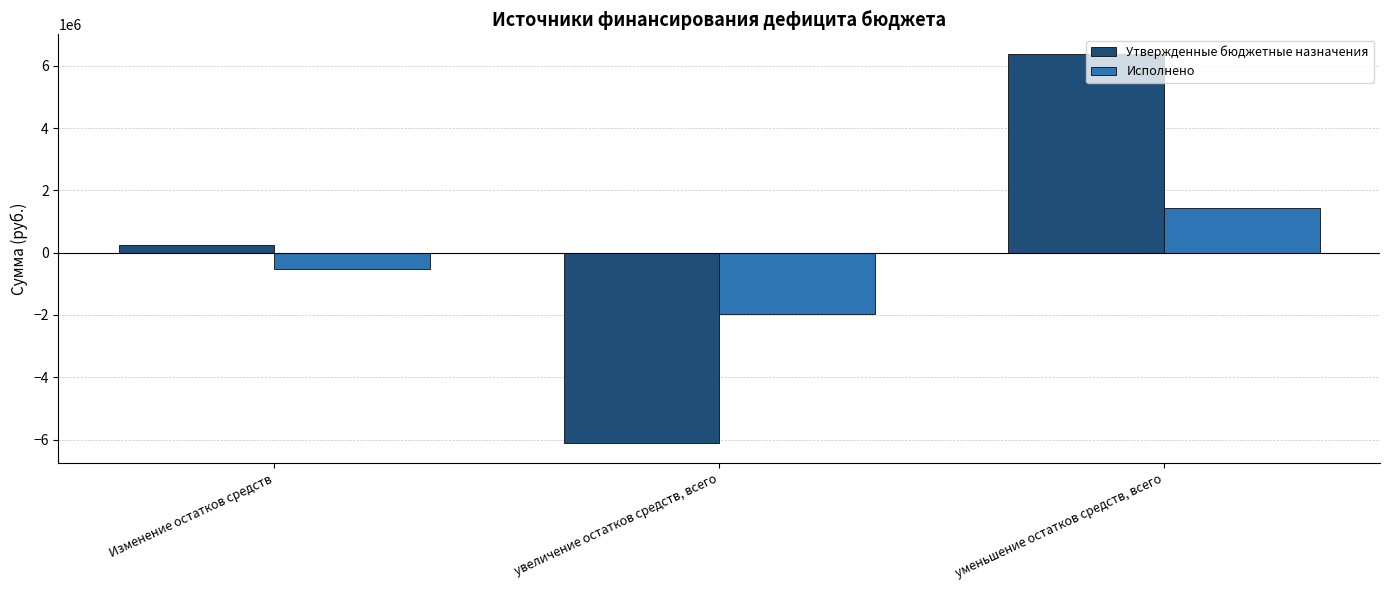

What is the total value across all series at Изменение остатков средств?

-272720.7